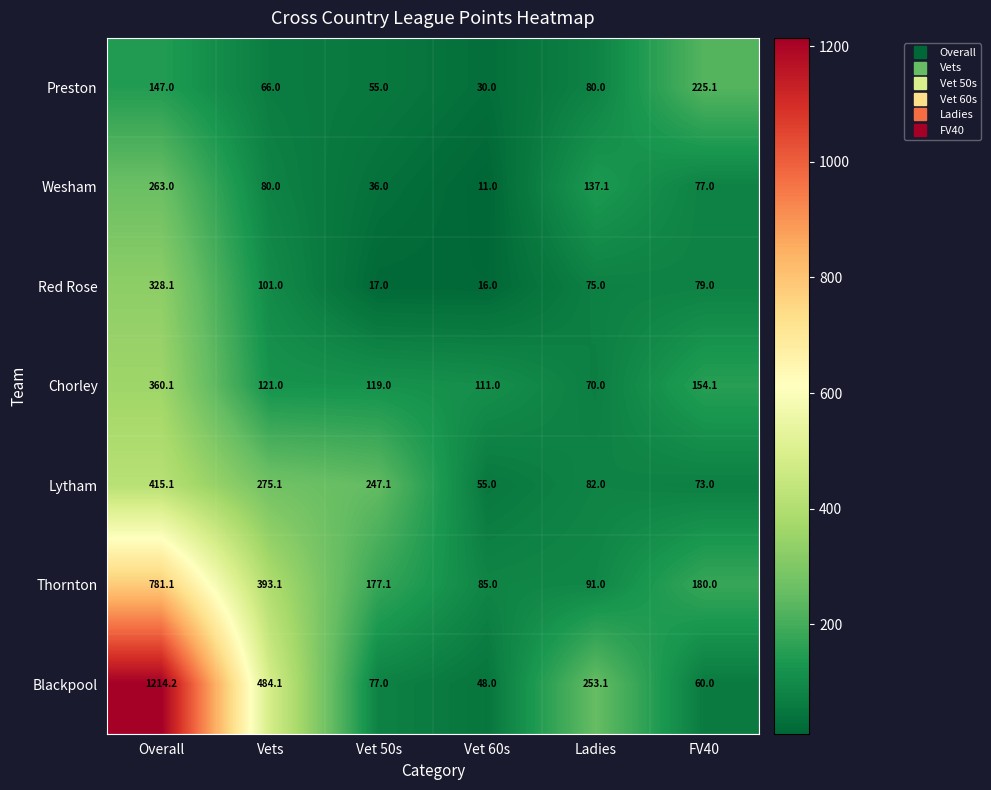

Rank the series at Ladies from highest to lowest value.

Blackpool, Wesham, Thornton, Lytham, Preston, Red Rose, Chorley